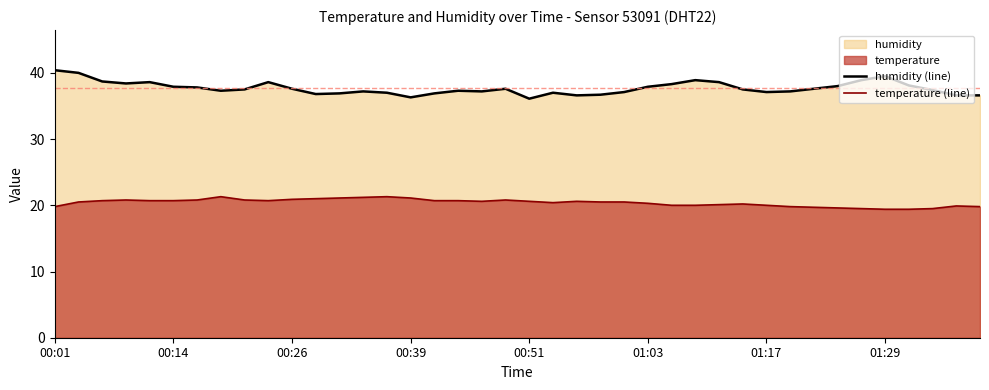

How many distinct data groups are displayed?

2